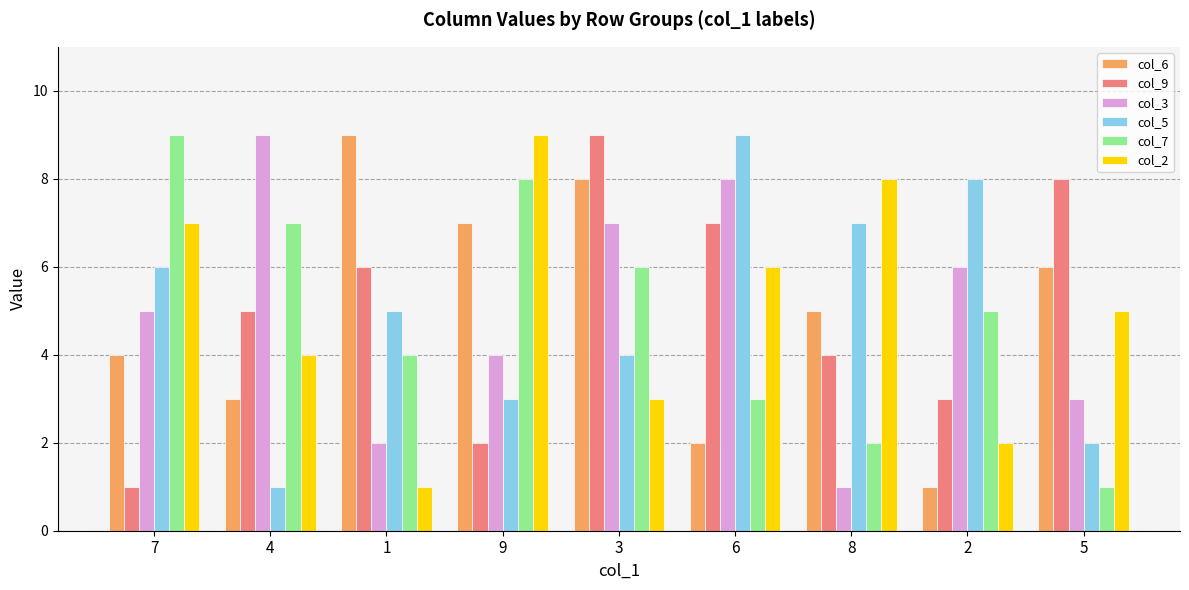

What is the difference between the col_5 values at 7 and 5?

4